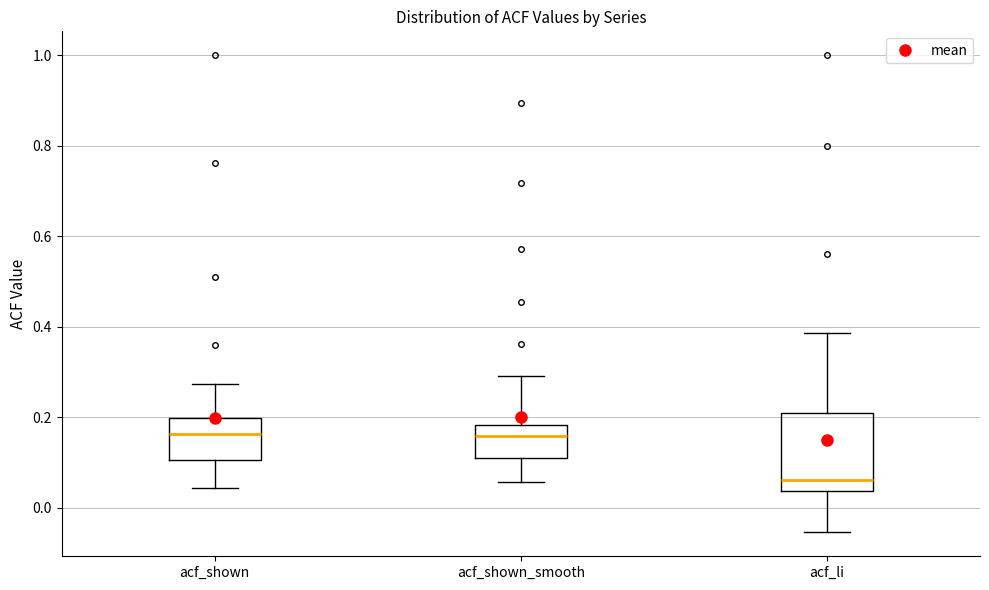

Reading left to right, transcribe this box plot: for each box, give where its median line is, the range the box spans, and where its two whiskers end, as read against the y-axis. The values are not printed on the chart, so give them approximately, as read against the axis.

acf_shown: median 0.16, box 0.10 to 0.20, whiskers 0.04 to 0.28
acf_shown_smooth: median 0.16, box 0.12 to 0.18, whiskers 0.06 to 0.30
acf_li: median 0.06, box 0.04 to 0.20, whiskers -0.06 to 0.38